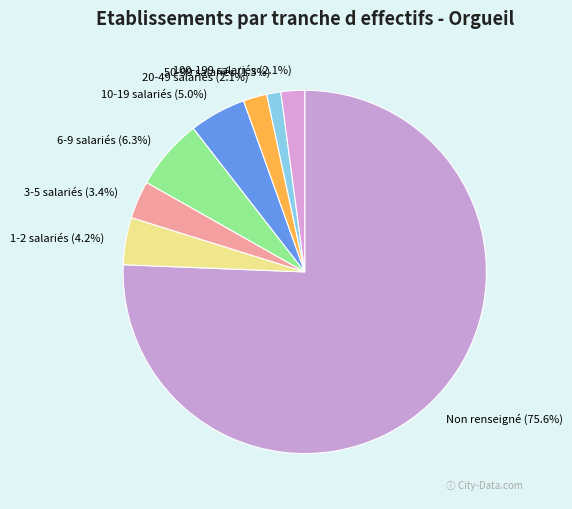

Which has a higher value, 3-5 salariés or 6-9 salariés?

6-9 salariés